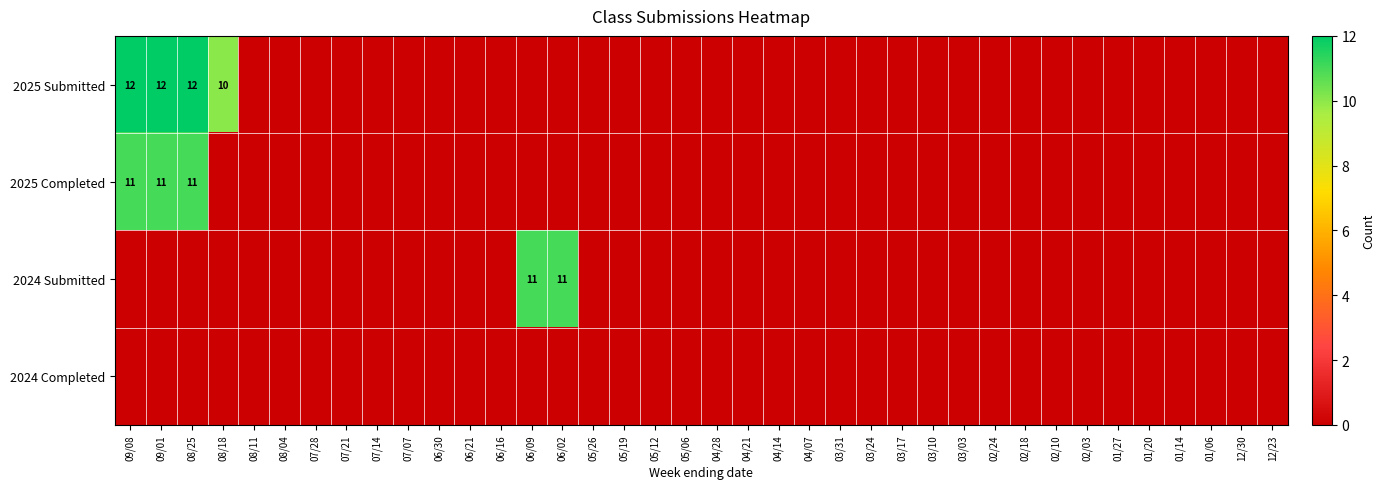

How many data points in 2024 Submitted are above 0?

2